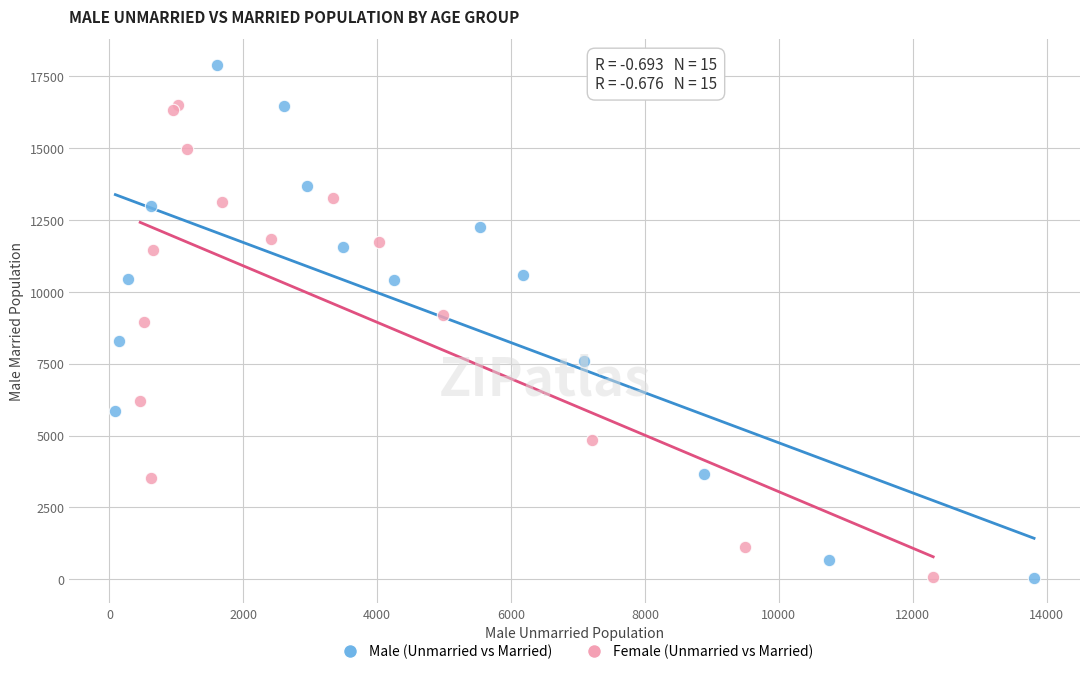

Which series has the widest spread of Y values?

Male (Unmarried vs Married)